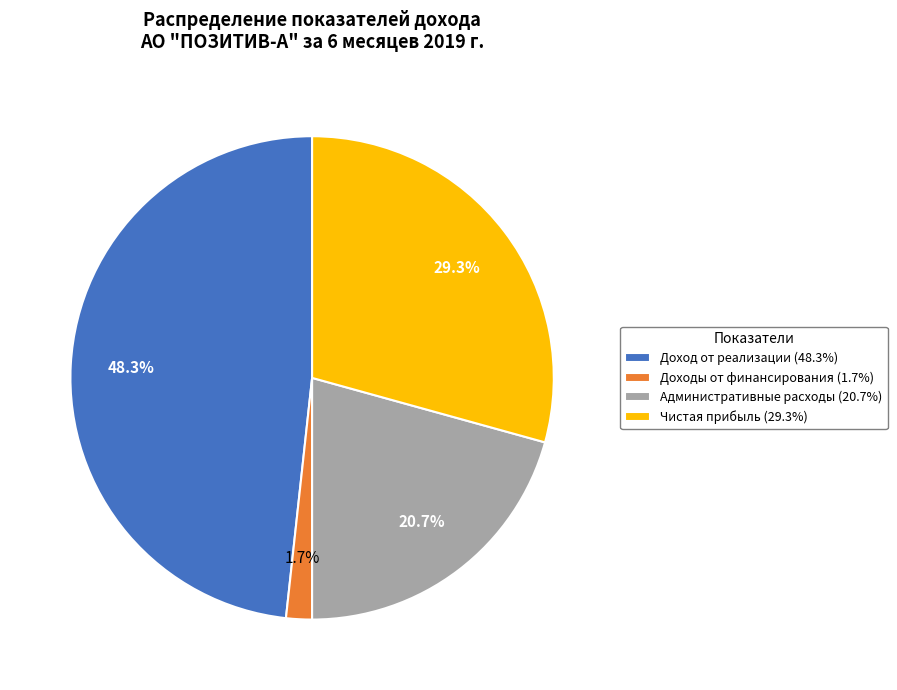

To the nearest percent, what is the difference between the Доходы от финансирования and Административные расходы slice percentages?

19%